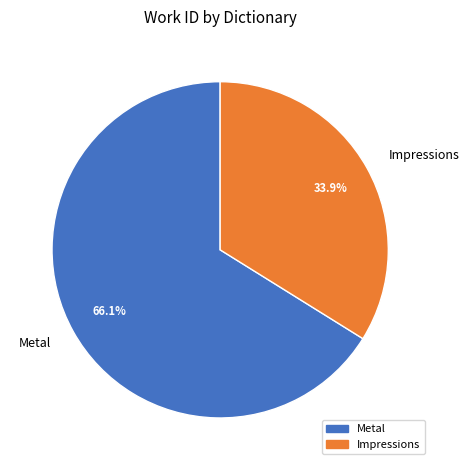

Combined, do Impressions and Metal account for over 50%?

Yes